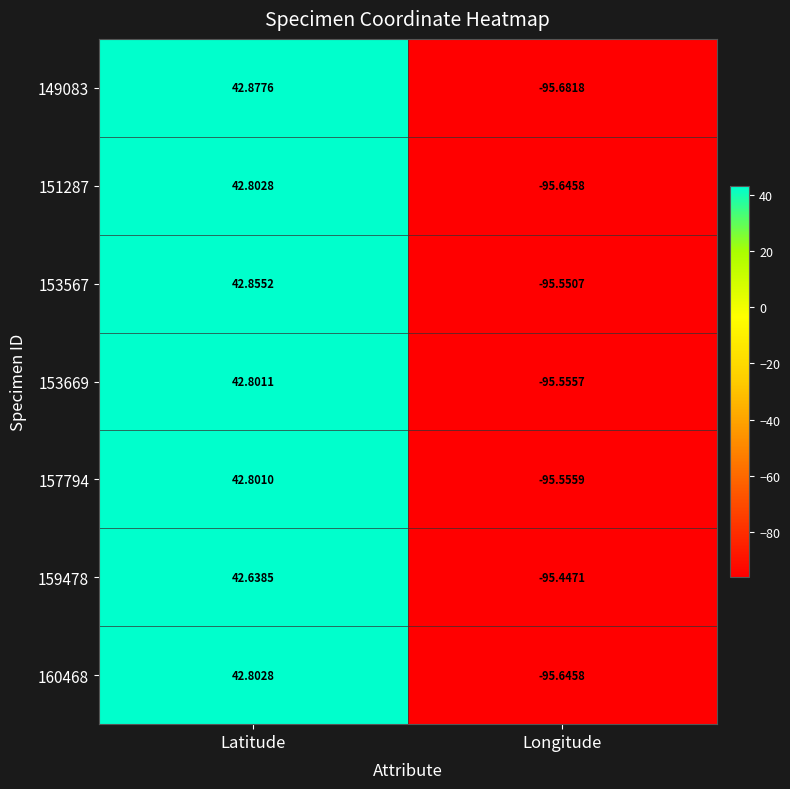

At which label is 153669 closest to -26?

Latitude